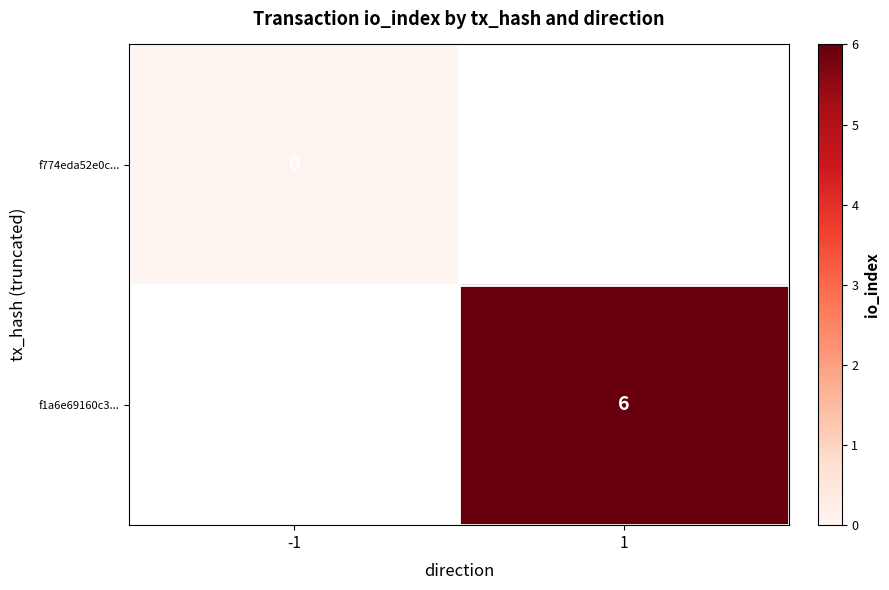

The f1a6e69160c3... series shows 6 at 1. True or false?

True